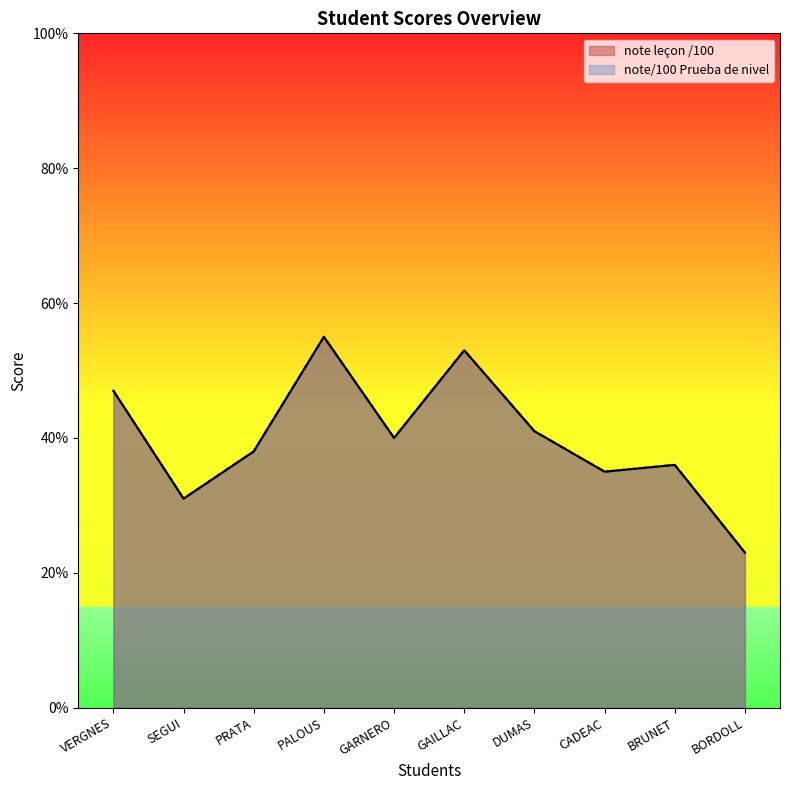

What is the difference between the maximum and minimum values in the note/100 Prueba de nivel series?

32